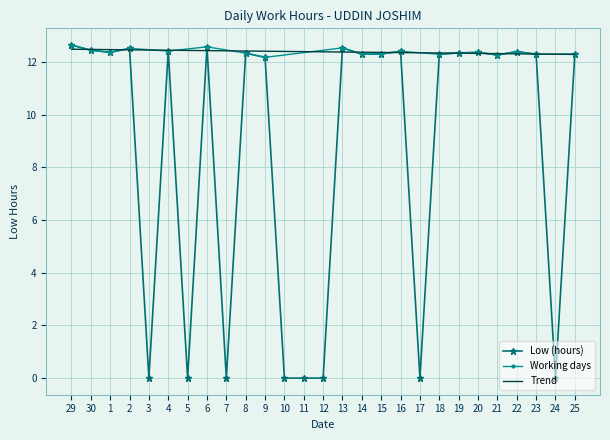

How many values are below 12?

8